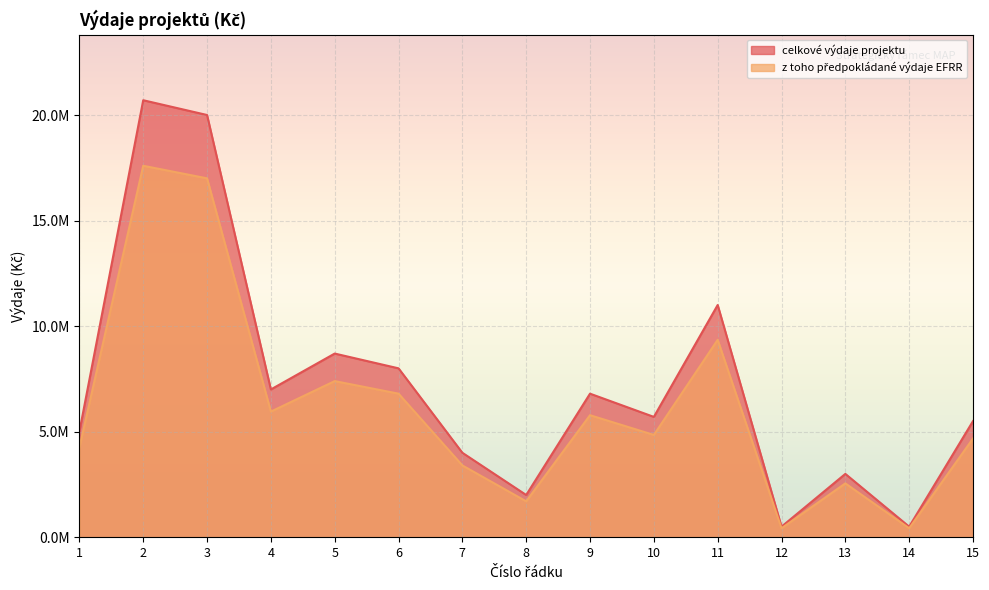

Where is z toho předpokládané výdaje EFRR nearest to the value 10600000?

11